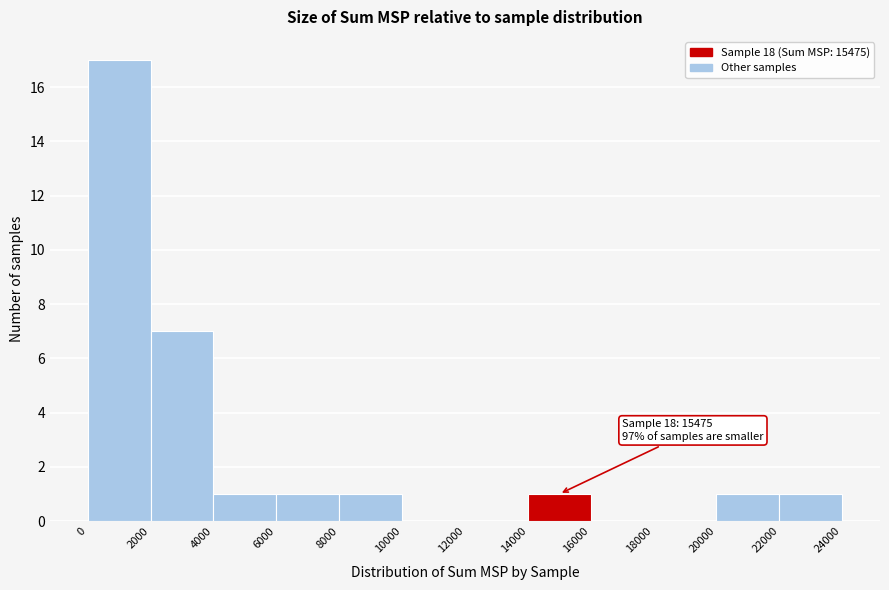

Over which range of the x-axis is the bar tallest?

0 to 2000